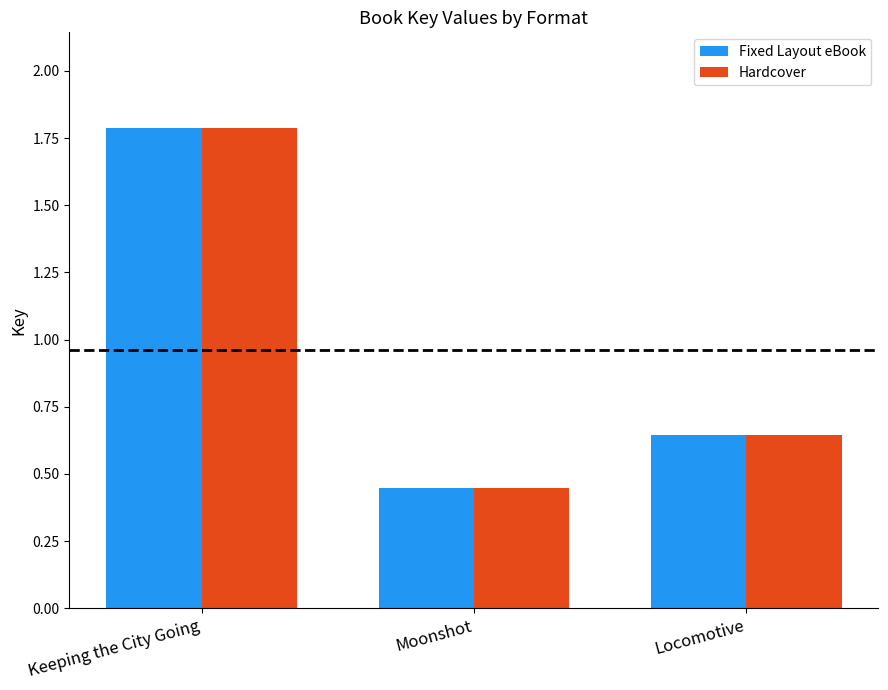

The Fixed Layout eBook series shows 1.0 at Locomotive. True or false?

False